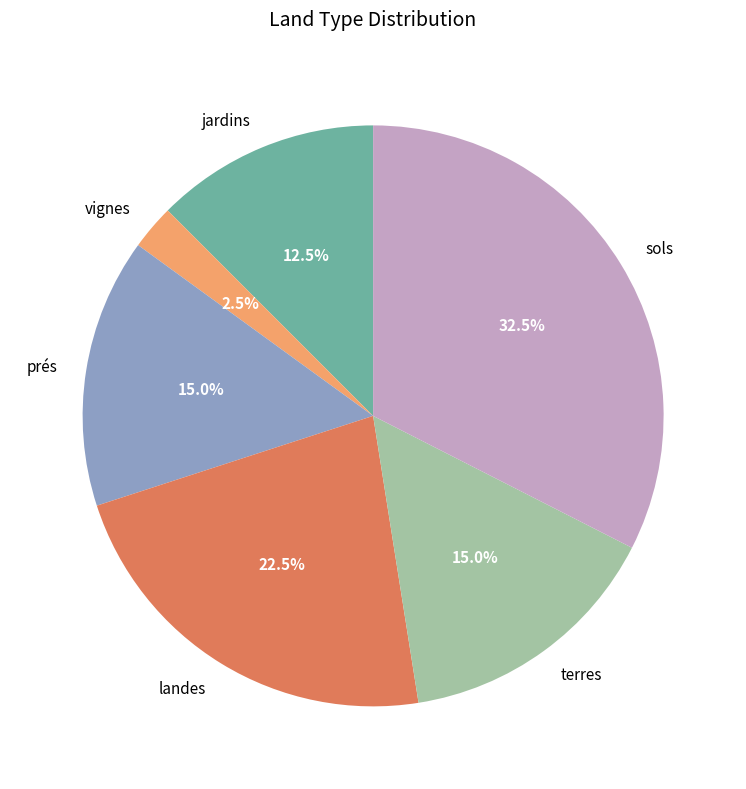

Does any single category account for the majority?

No